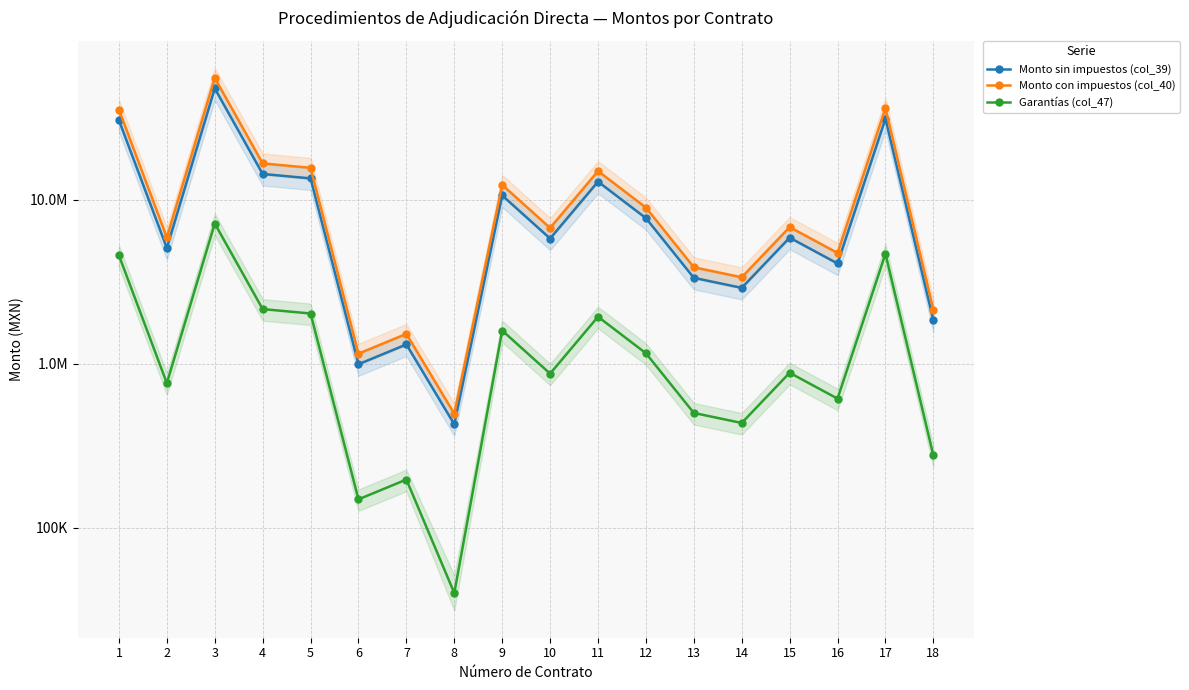

Reading left to right, extract all data points from this chart.

Monto sin impuestos (col_39): 30628500.0	5091708.0	47865600.0	14400000.0	13533090.0	996000.0	1315000.0	428572.2	10652500.0	5819000.0	12930600.0	7746536.0	3350000.0	2910281.0	5888880.0	4096900.0	31296910.0	1846026.0
Monto con impuestos (col_40): 35529060.0	5906381.3	55524096.0	16704000.0	15698384.4	1155360.0	1525400.0	497143.7	12356900.0	6750040.0	14999496.0	8985981.8	3886000.0	3375926.0	6831100.8	4752404.0	36304415.6	2141390.2
Garantías (col_47): 4594275.0	763756.2	7179840.0	2160000.0	2029963.5	149400.0	197250.0	64285.8	1597875.0	872850.0	1939590.0	1161980.4	502500.0	436542.2	883332.0	614535.0	4694536.5	276903.9